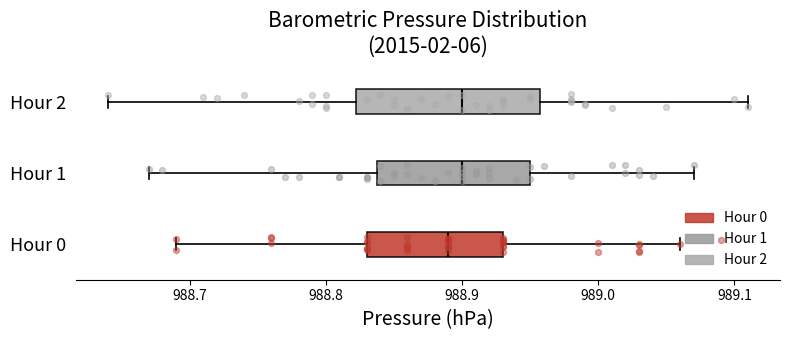

Reading bottom to top, transcribe this box plot: for each box, give where its median line is, the range the box spans, and where its two whiskers end, as read against the x-axis. The values are not printed on the chart, so give them approximately, as read against the axis.

Hour 0: median 988.89, box 988.83 to 988.93, whiskers 988.69 to 989.06
Hour 1: median 988.90, box 988.84 to 988.95, whiskers 988.67 to 989.07
Hour 2: median 988.90, box 988.82 to 988.96, whiskers 988.64 to 989.11